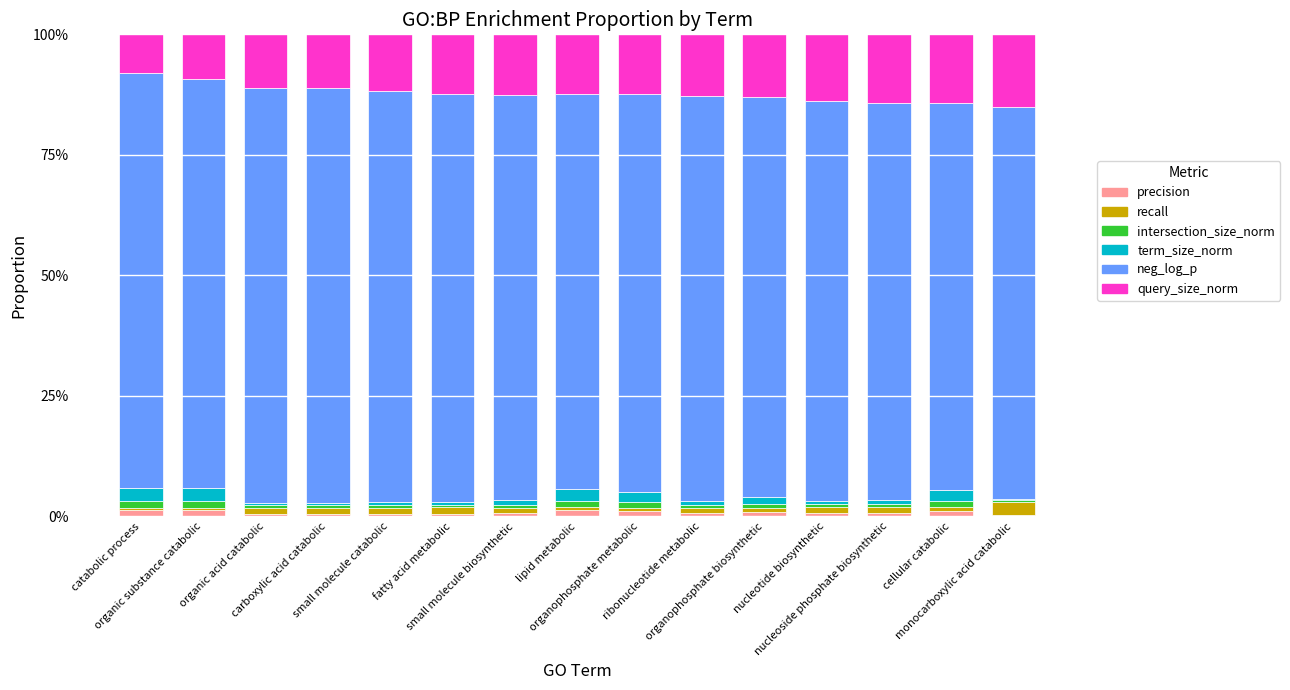

Which series has the largest range (max minus min)?

query_size_norm